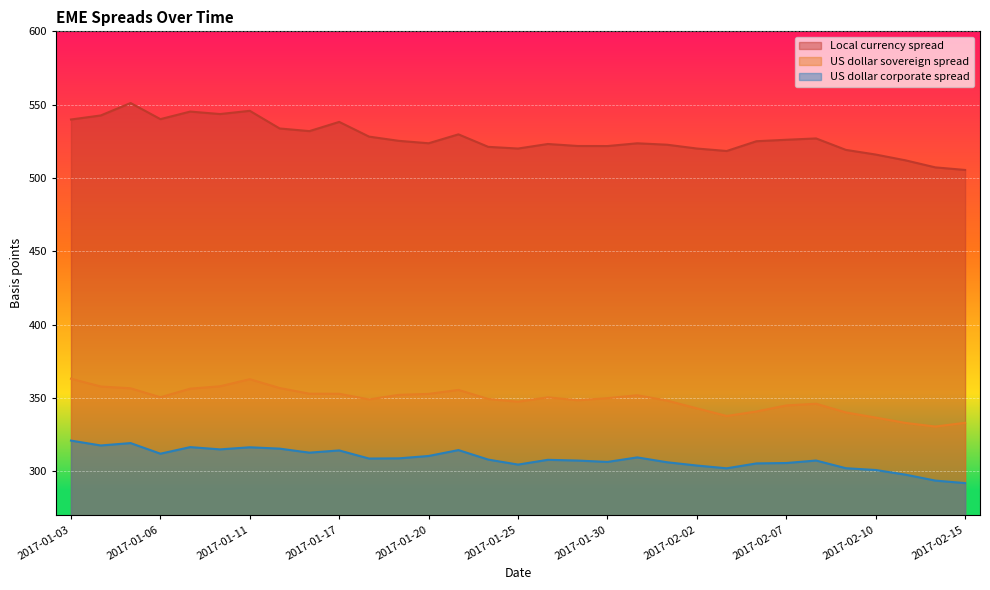

True or false: US dollar corporate spread has more than 0 interior local peaks.

True